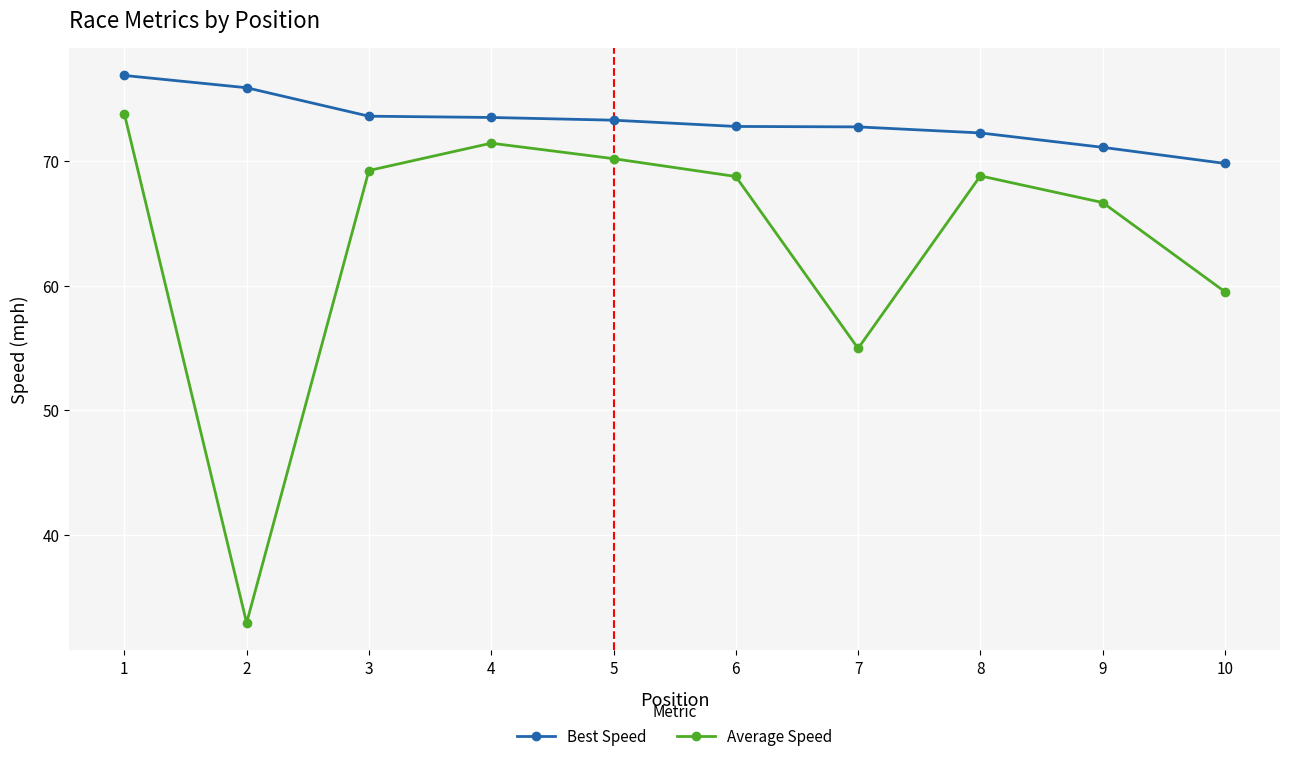

Is the value of Average Speed at 5 greater than the value of Best Speed at 5?

No